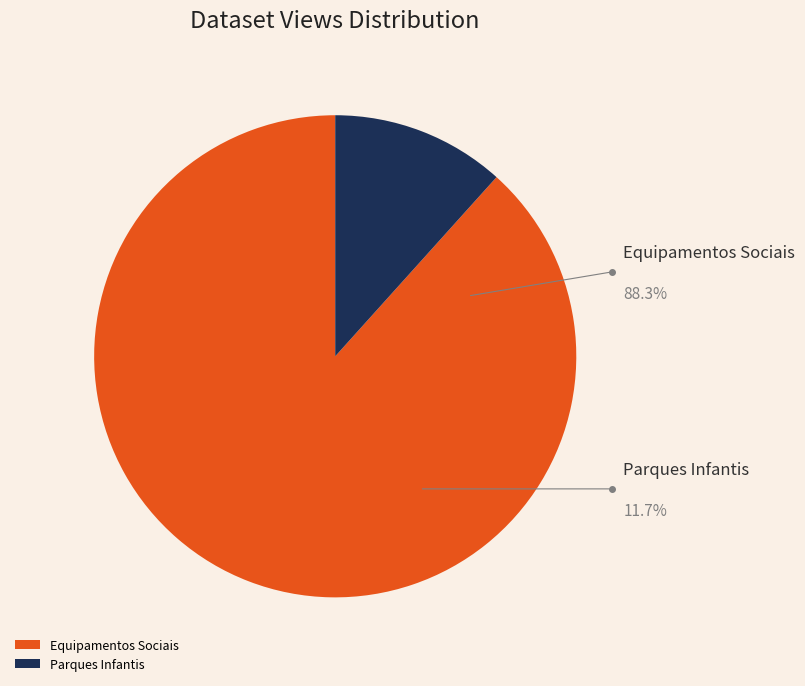

True or false: Parques Infantis accounts for 23% of the total.

False